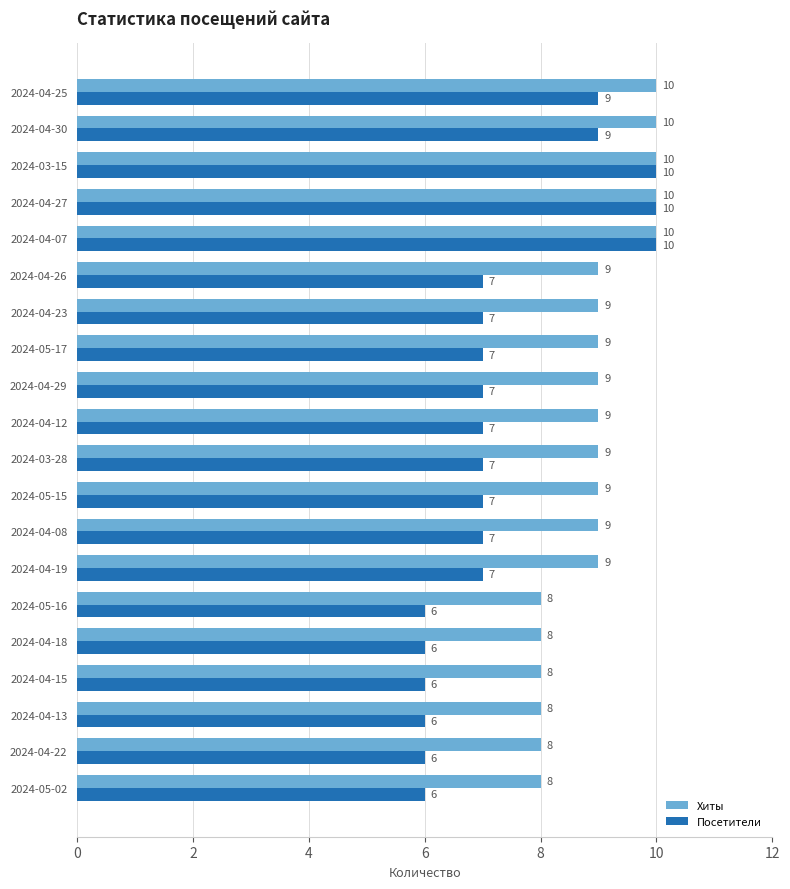

What is the sum of all Хиты values?

179